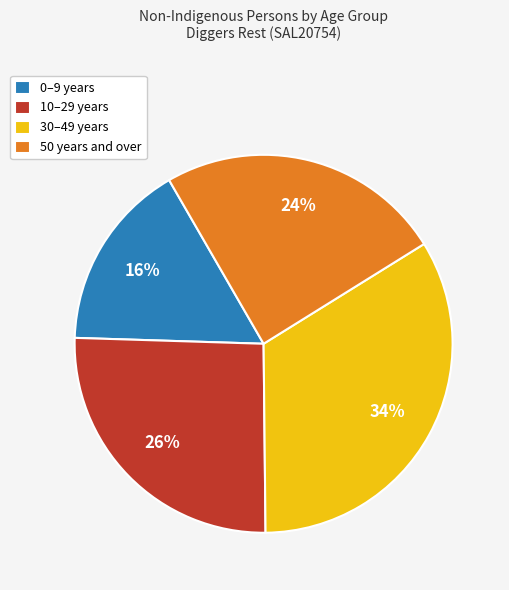

Approximately how many times larger is the value at 0–9 years compared to 30–49 years?

0.5